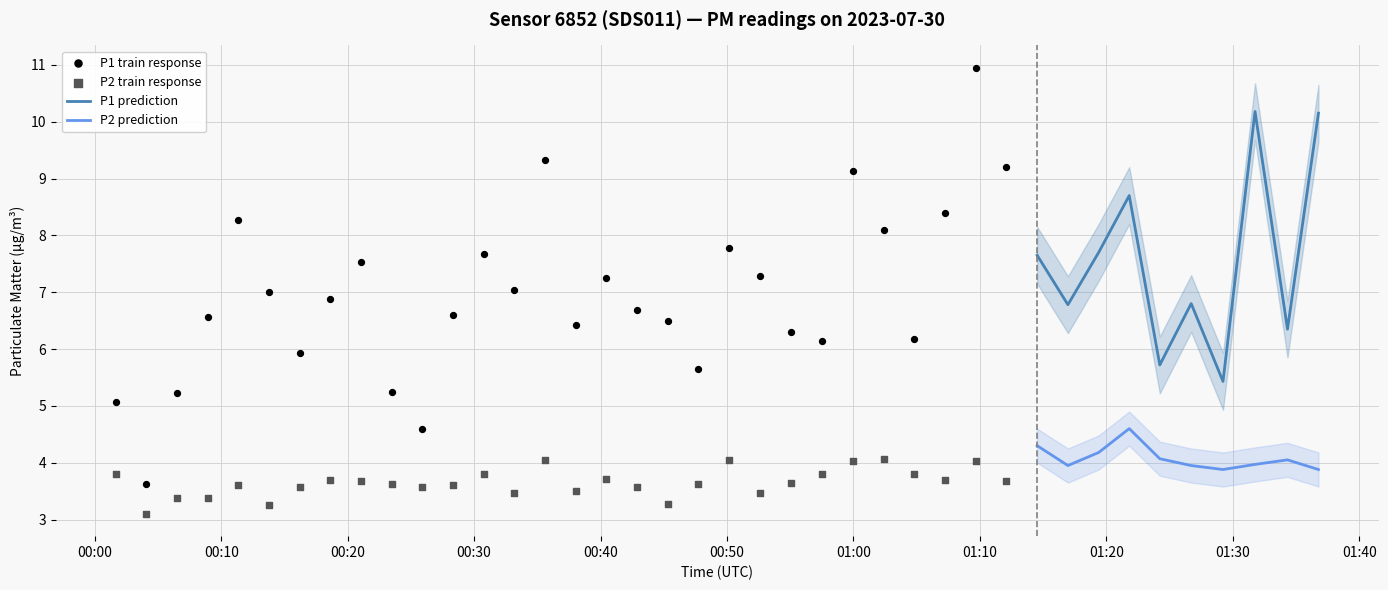

At how many categories does at least one series exceed 3?

40